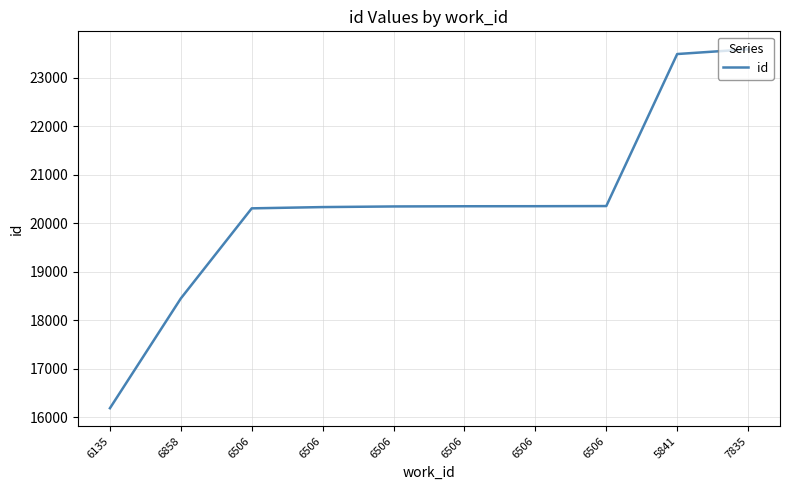

Is this an area chart (filled region under the line)?

No